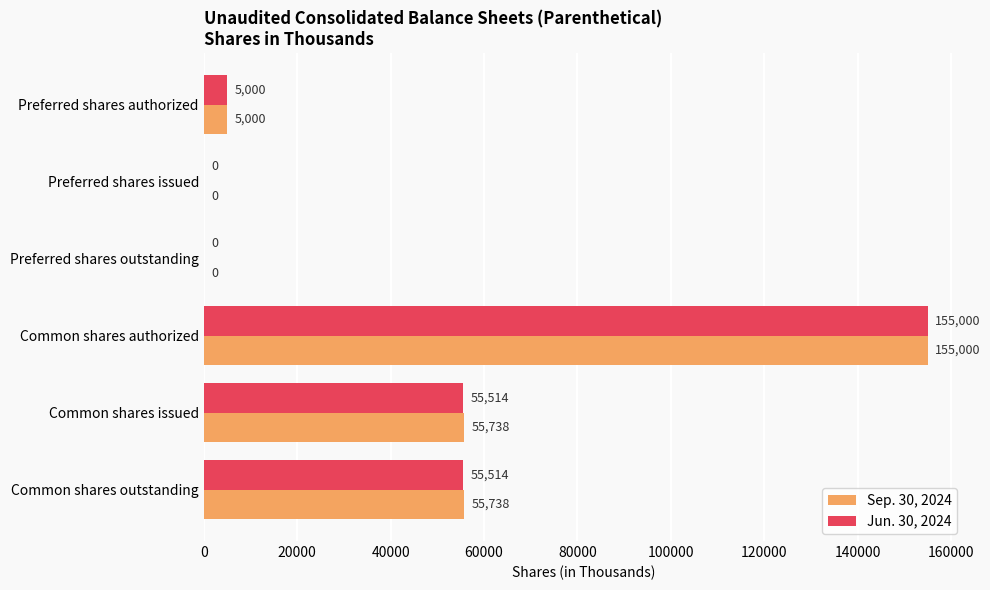

The Jun. 30, 2024 series shows 78438 at Preferred shares outstanding. True or false?

False